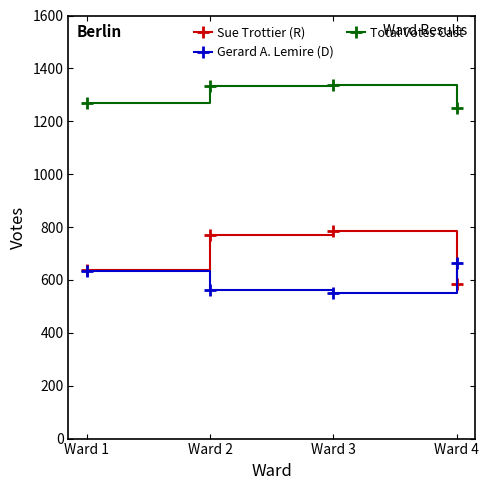

Where is Total Votes Cast nearest to the value 1293?

Ward 1